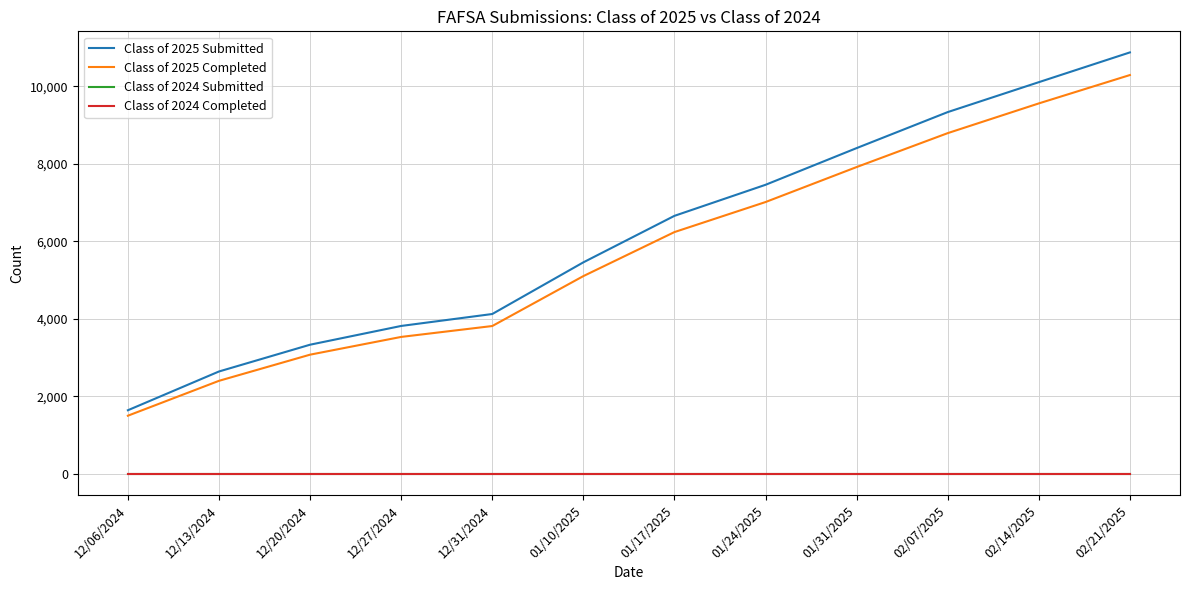

Reading left to right, what are all the values shown in this chart?

Class of 2025 Submitted: 1644	2644	3335	3819	4127	5460	6660	7461	8408	9337	10109	10877
Class of 2025 Completed: 1503	2403	3078	3536	3817	5105	6241	7016	7919	8794	9561	10293
Class of 2024 Submitted: 0	0	0	0	0	0	0	0	0	0	0	0
Class of 2024 Completed: 0	0	0	0	0	0	0	0	0	0	0	0